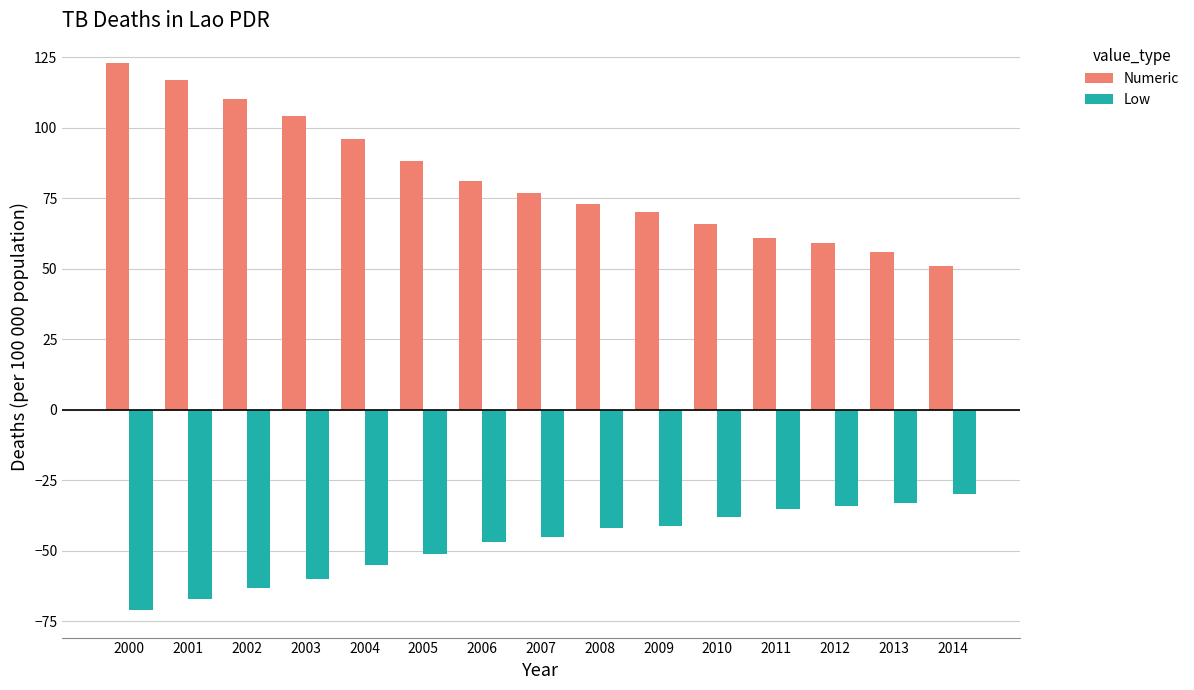

Where does the Numeric series first go above 77?

2000